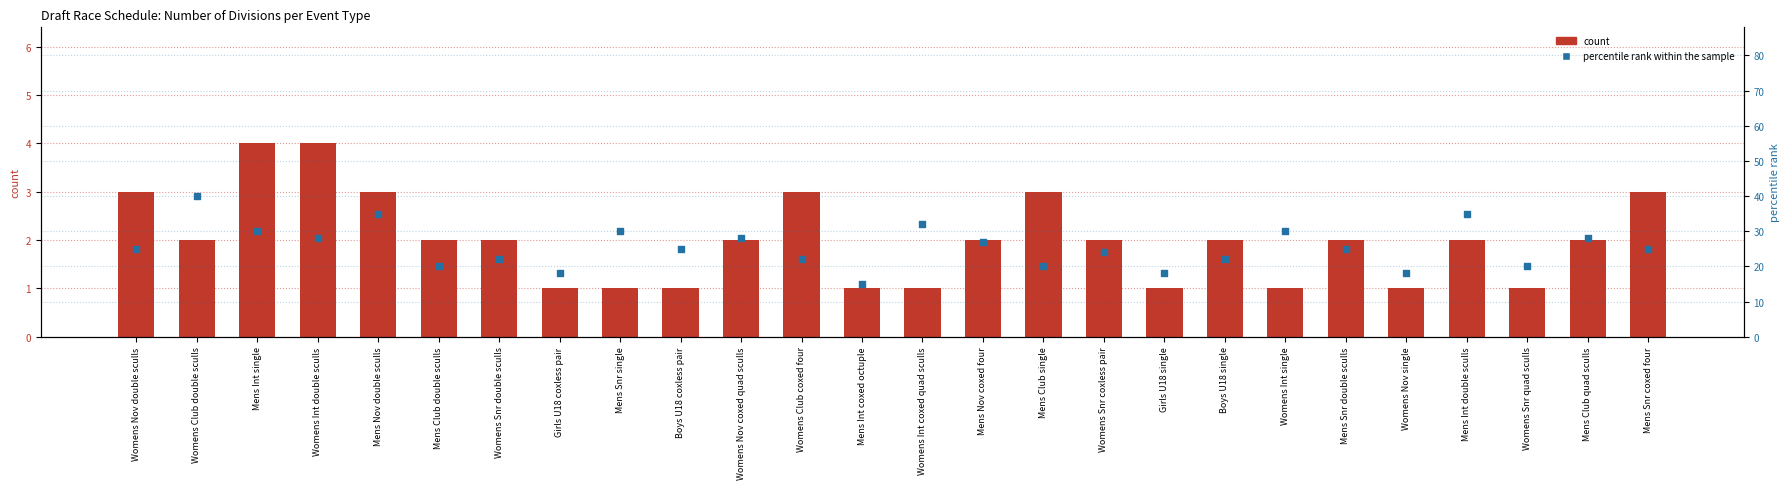

What is the total value across all series at Womens Nov double sculls?

28